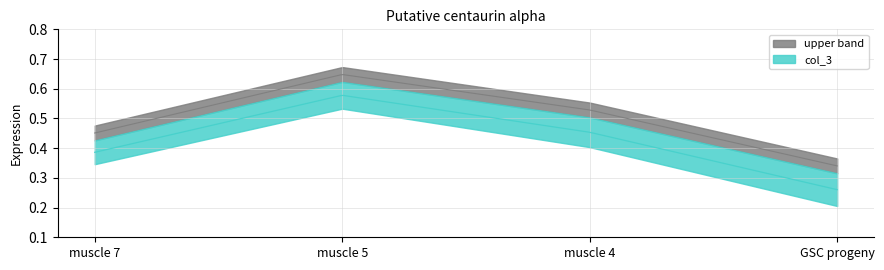

List the labels in order of value, largest first.

muscle 5, muscle 4, muscle 7, GSC progeny